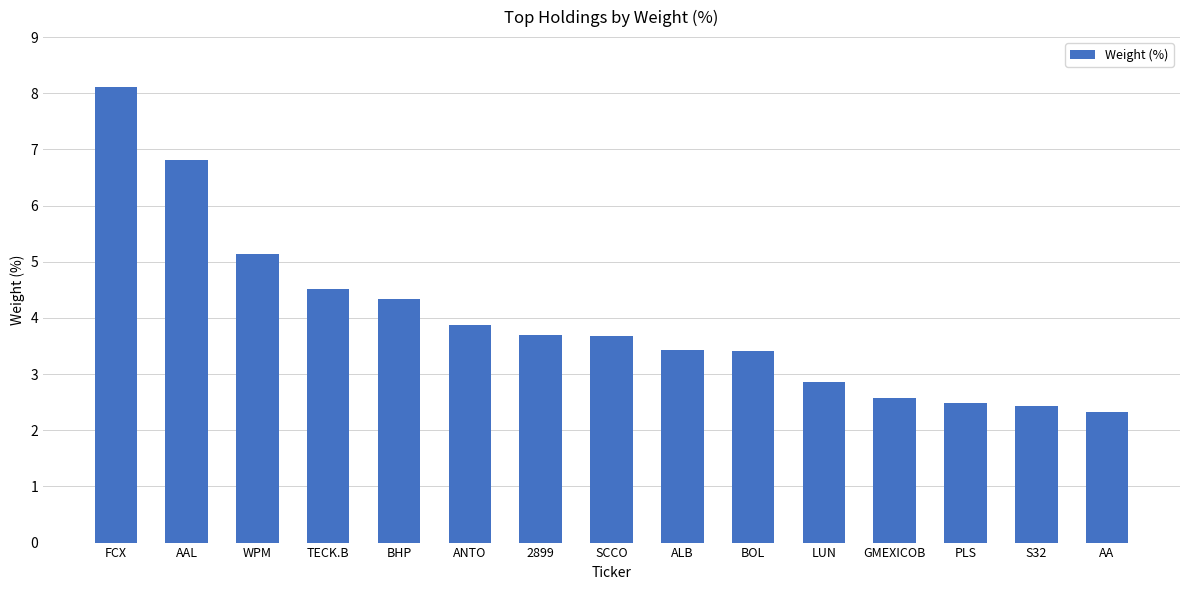

What is the label of the 11th bar from the right?

BHP